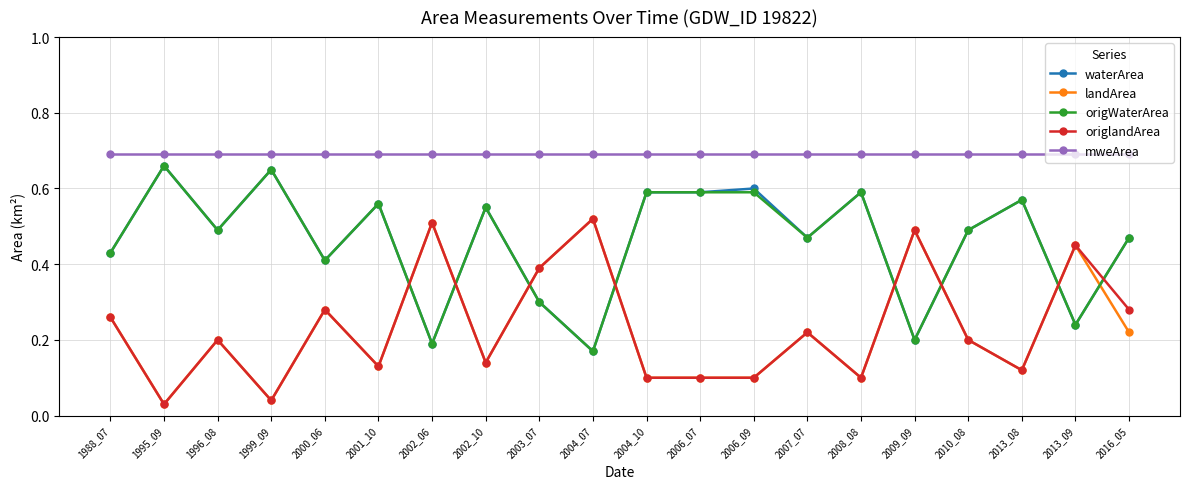

What is the sum of the waterArea values at 2003_07 and 2007_07?

0.8